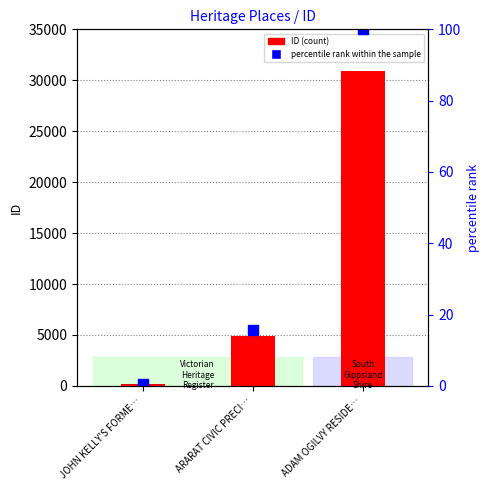

Rank the series at JOHN KELLY'S FORME… from highest to lowest value.

ID (count), percentile rank within the sample